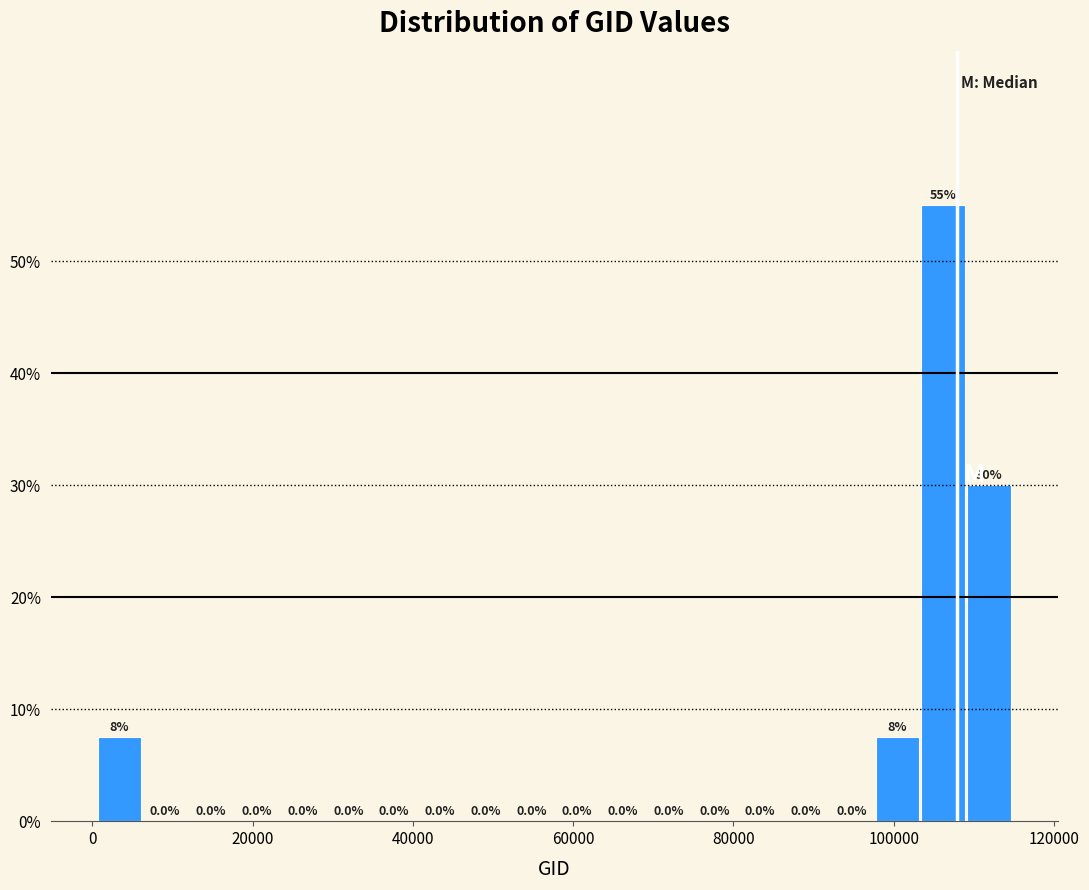

Around what value on the x-axis is the tallest bar? Give the approximate position of its centre, as read against the axis.

106000